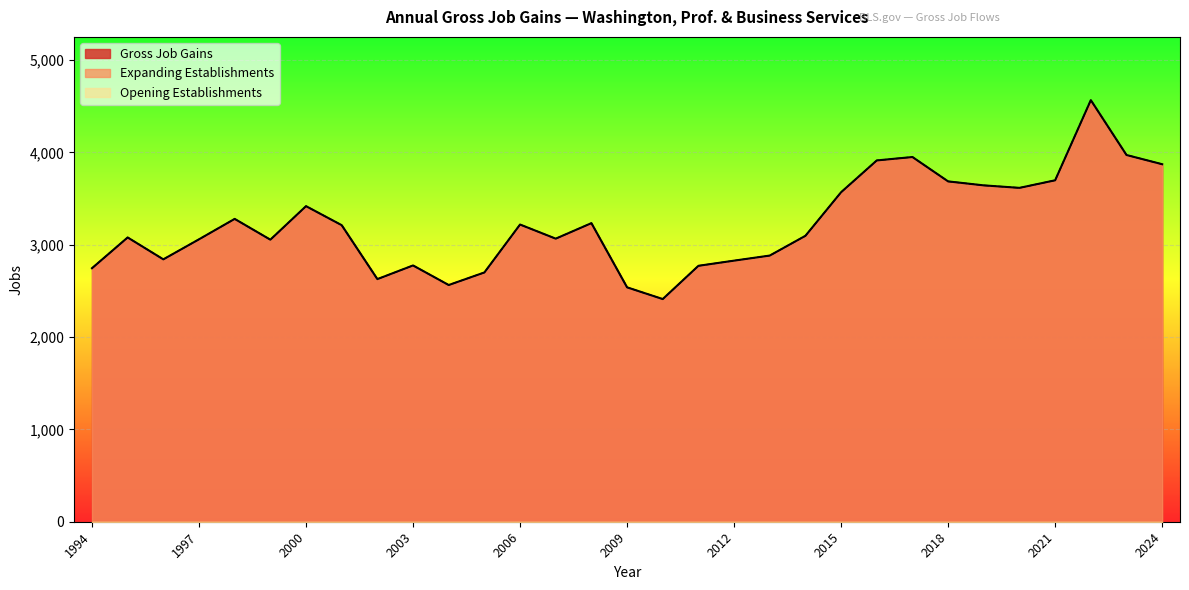

At how many categories does at least one series exceed 3302?

11